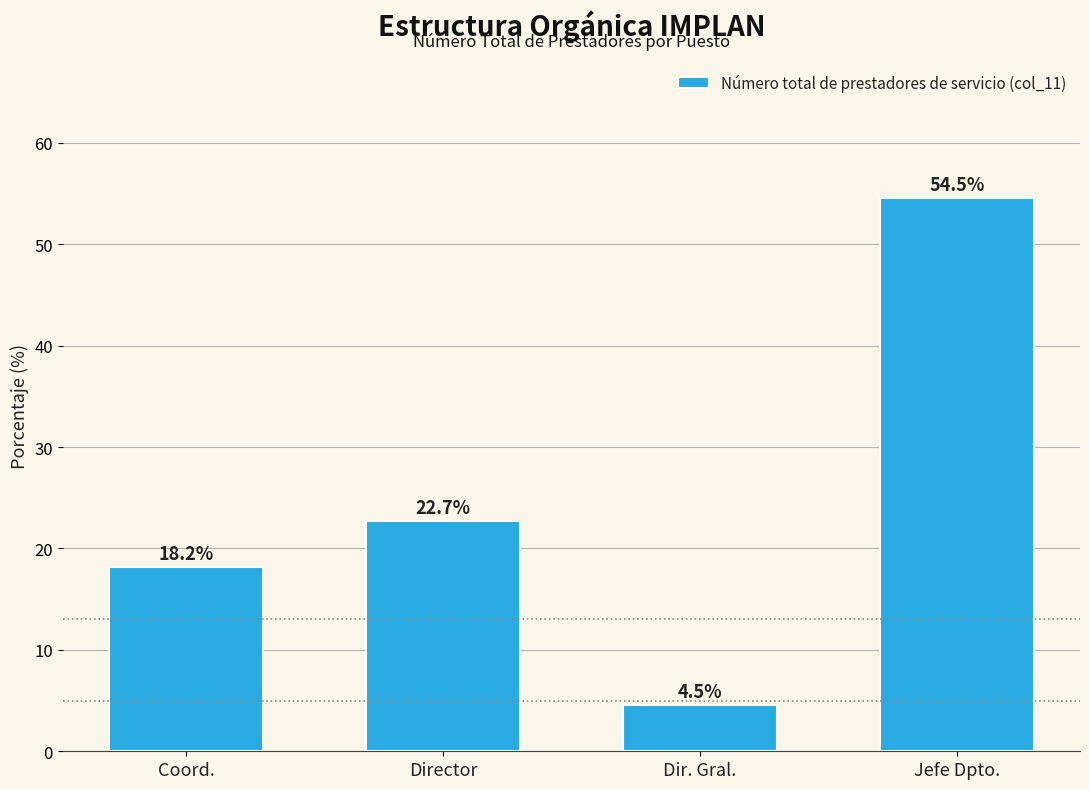

Reading left to right, transcribe all the data shown in this chart.

Coord.=18.2	Director=22.7	Dir. Gral.=4.5	Jefe Dpto.=54.5